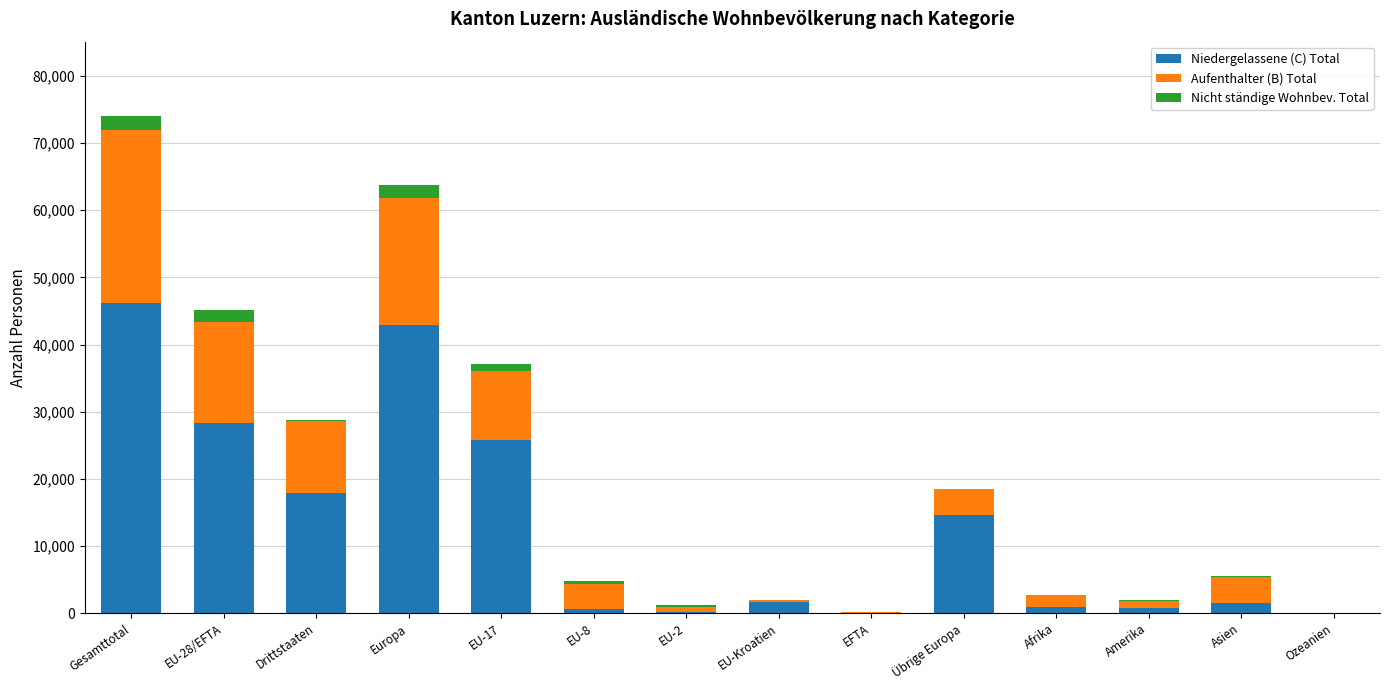

Count the number of categories in the chart.

14